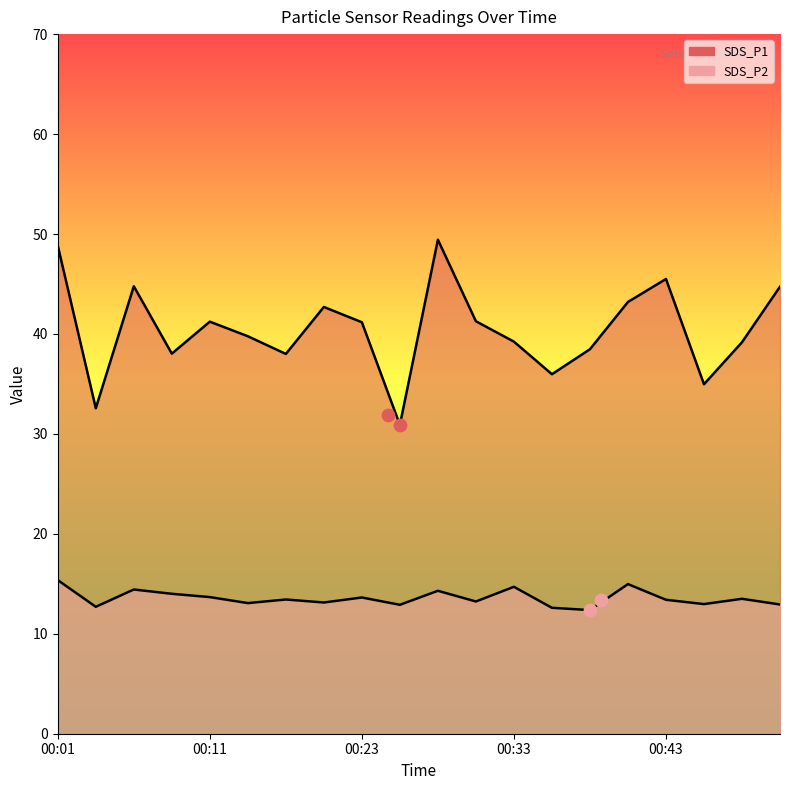

Which series has the largest Y range (max minus min)?

SDS_P1